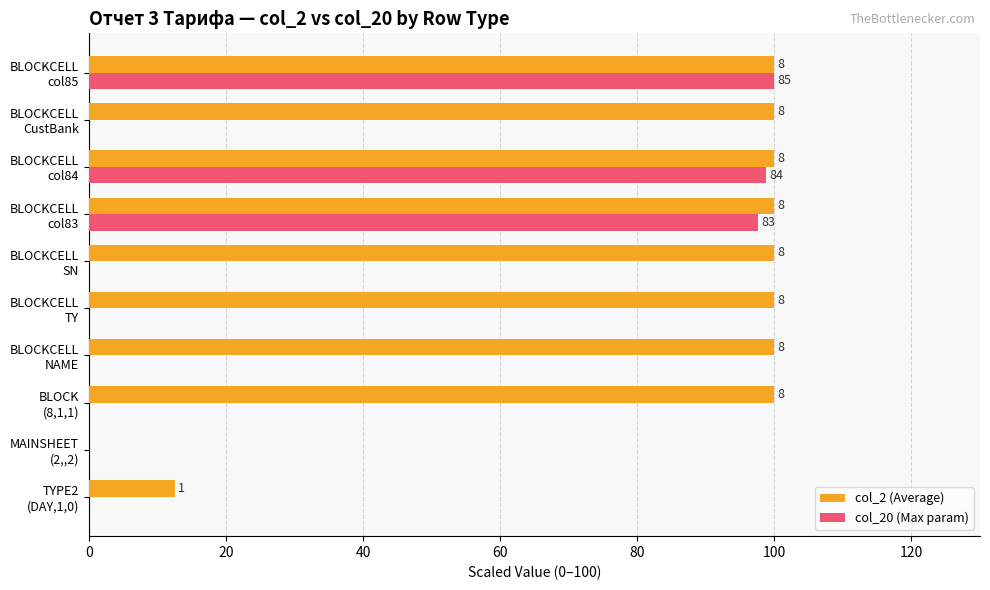

Which series has the largest range (max minus min)?

col_2 (Average)